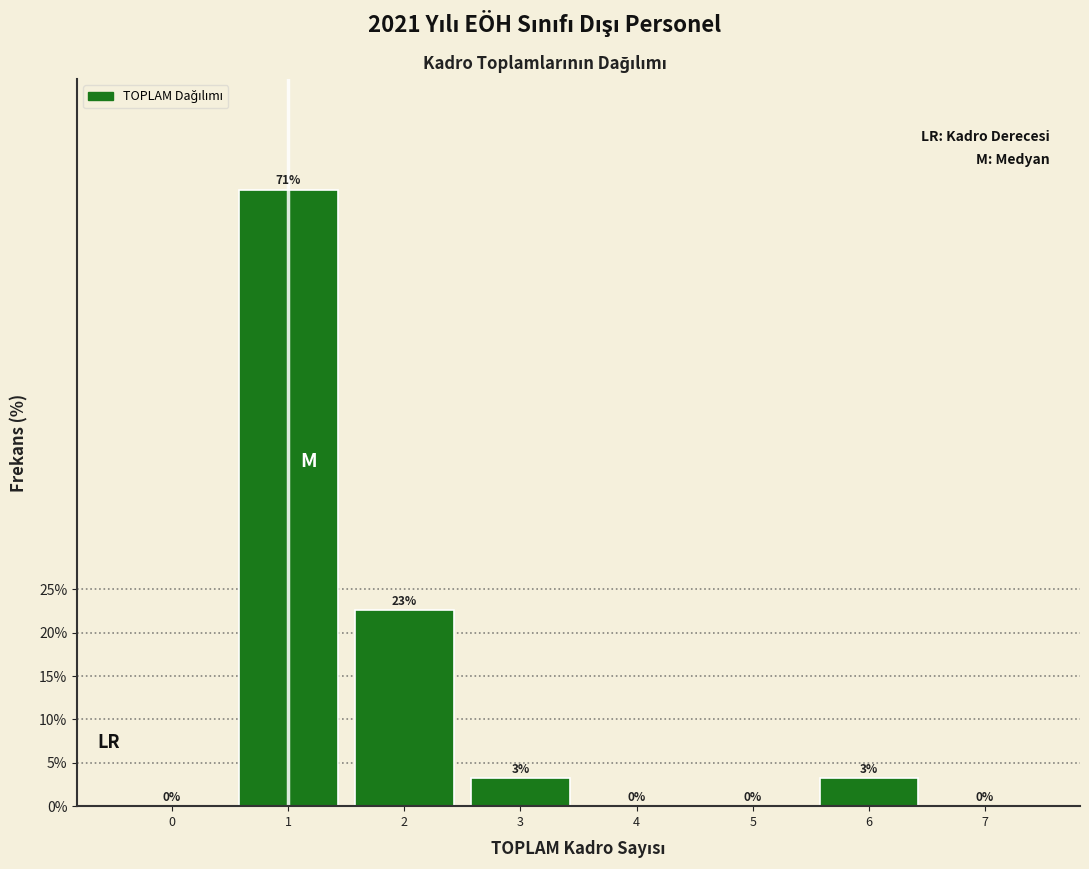

What is the greatest value displayed?

71.0